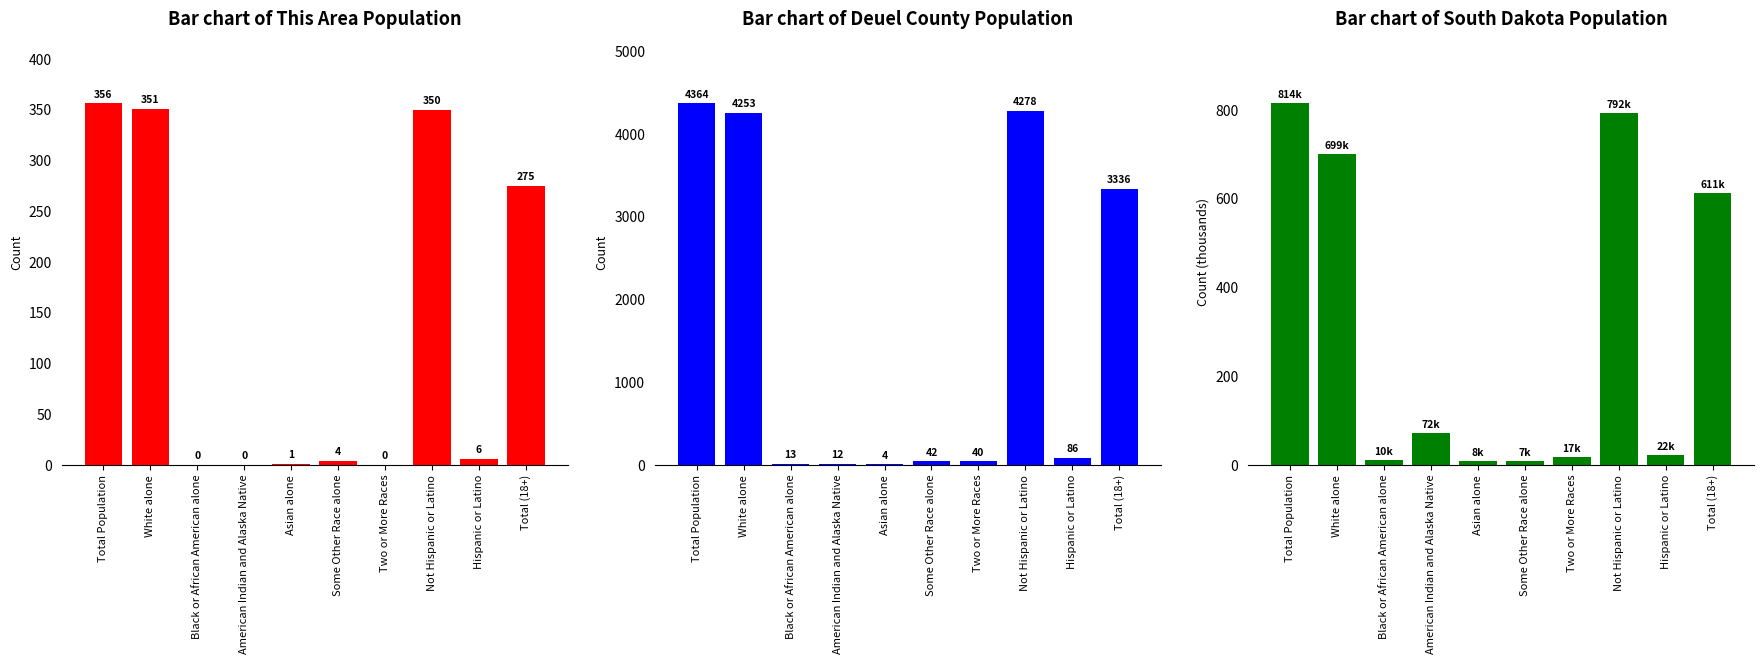

Reading left to right, what are all the values shown in this chart?

This Area: 356.0	351.0	0.0	0.0	1.0	4.0	0.0	350.0	6.0	275.0
Deuel County: 4364.0	4253.0	13.0	12.0	4.0	42.0	40.0	4278.0	86.0	3336.0
South Dakota: 814.2	699.4	10.2	71.8	7.6	7.5	17.3	792.1	22.1	611.4